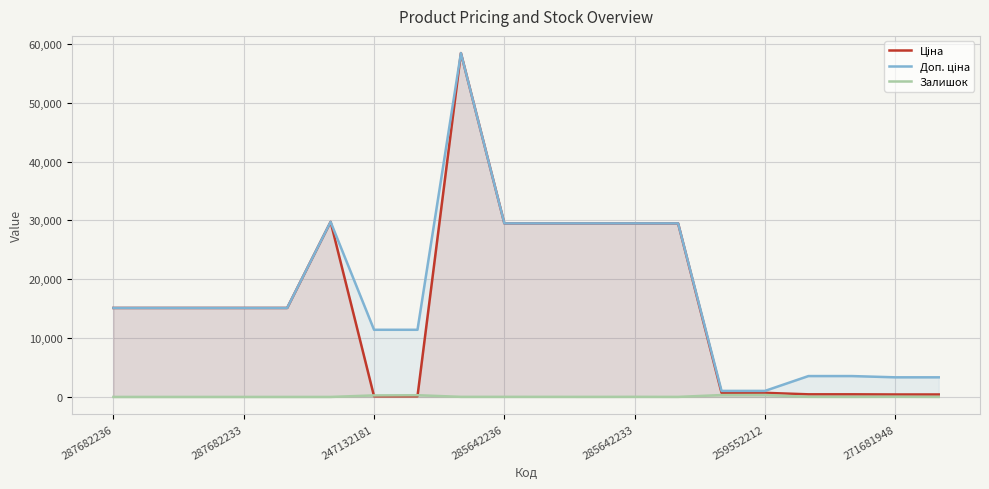

True or false: Залишок and Доп. ціна cross at least once.

False